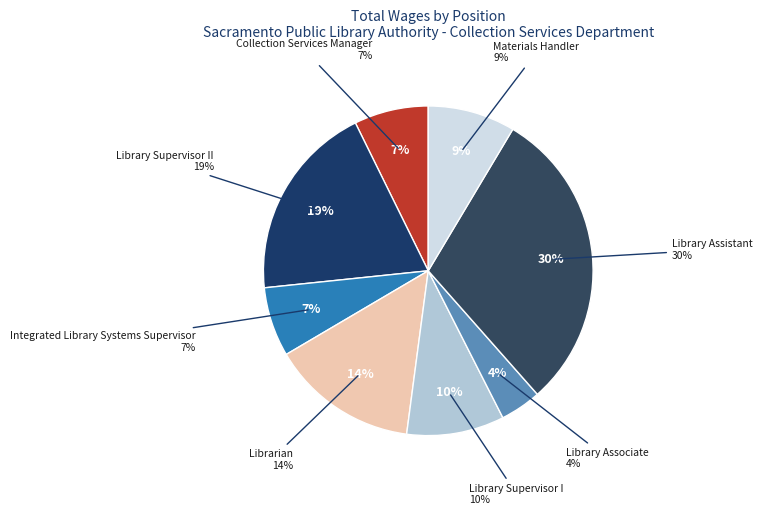

What percentage is the Collection Services Manager slice, to the nearest percent?

7%